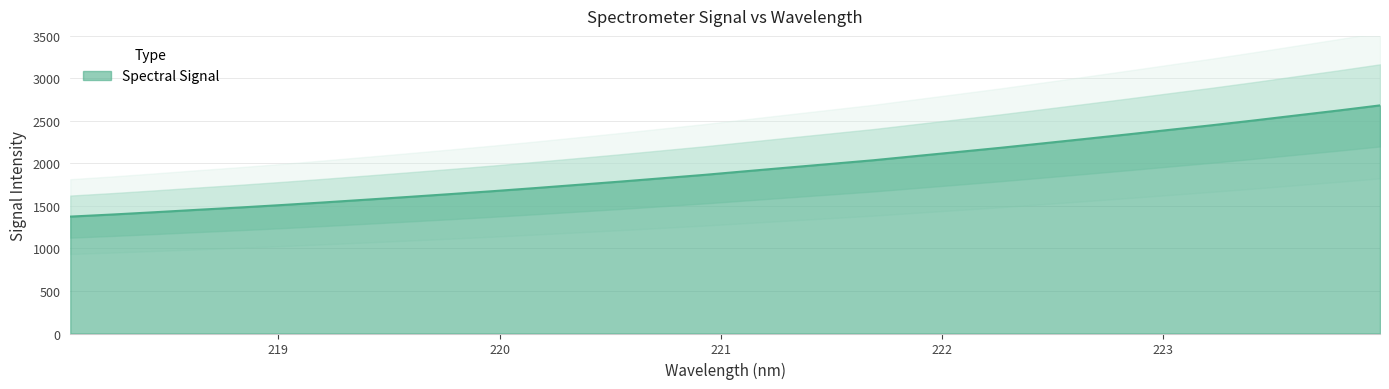

What position from the left is 221.4993?

19